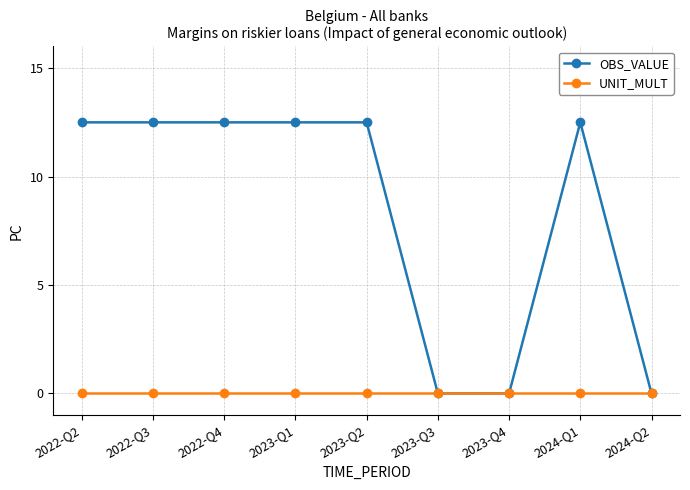

Reading right to left, list all the values displayed in this chart.

OBS_VALUE: 0.0	12.5	0.0	0.0	12.5	12.5	12.5	12.5	12.5
UNIT_MULT: 0.0	0.0	0.0	0.0	0.0	0.0	0.0	0.0	0.0